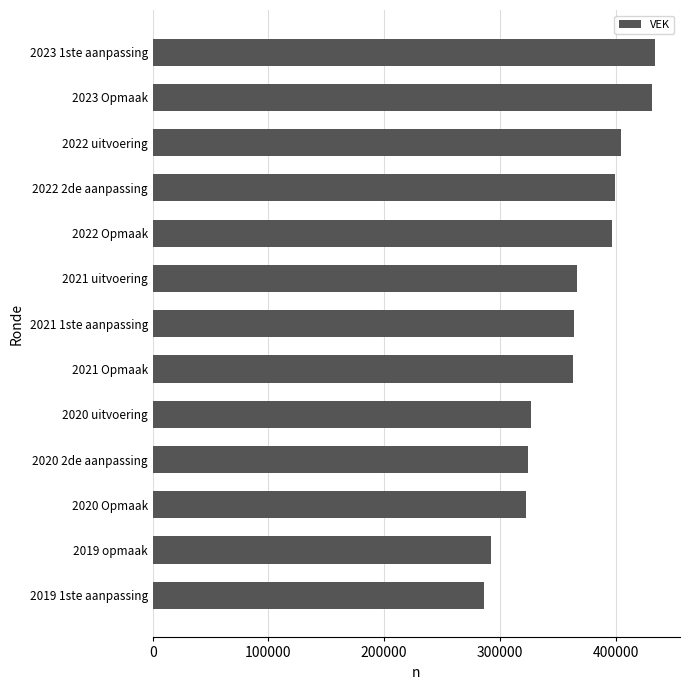

How many series are shown in this chart?

1